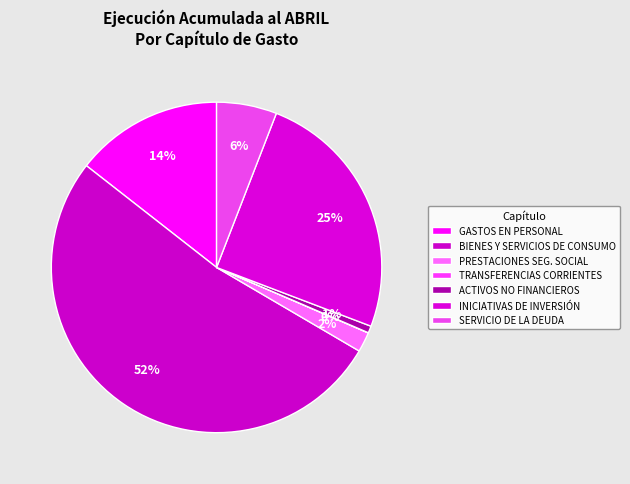

Which slice is the largest?

BIENES Y SERVICIOS DE CONSUMO